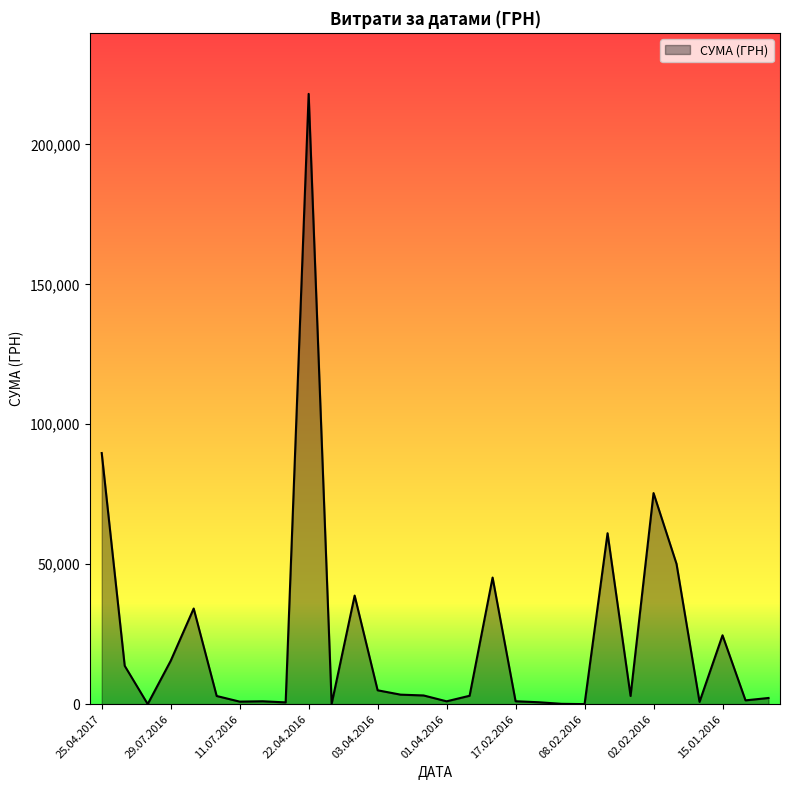

Reading right to left, transcribe all the data shown in this chart.

2200.0	1350.0	24600.3	807.6	50103.8	75414.1	2926.2	61067.2	9.0	114.0	679.3	1030.6	45231.0	2994.8	1011.0	3102.4	3389.3	4951.0	38792.3	103.7	218043.6	625.9	1021.1	900.0	2910.0	34165.2	15480.0	21.0	13695.0	89716.8